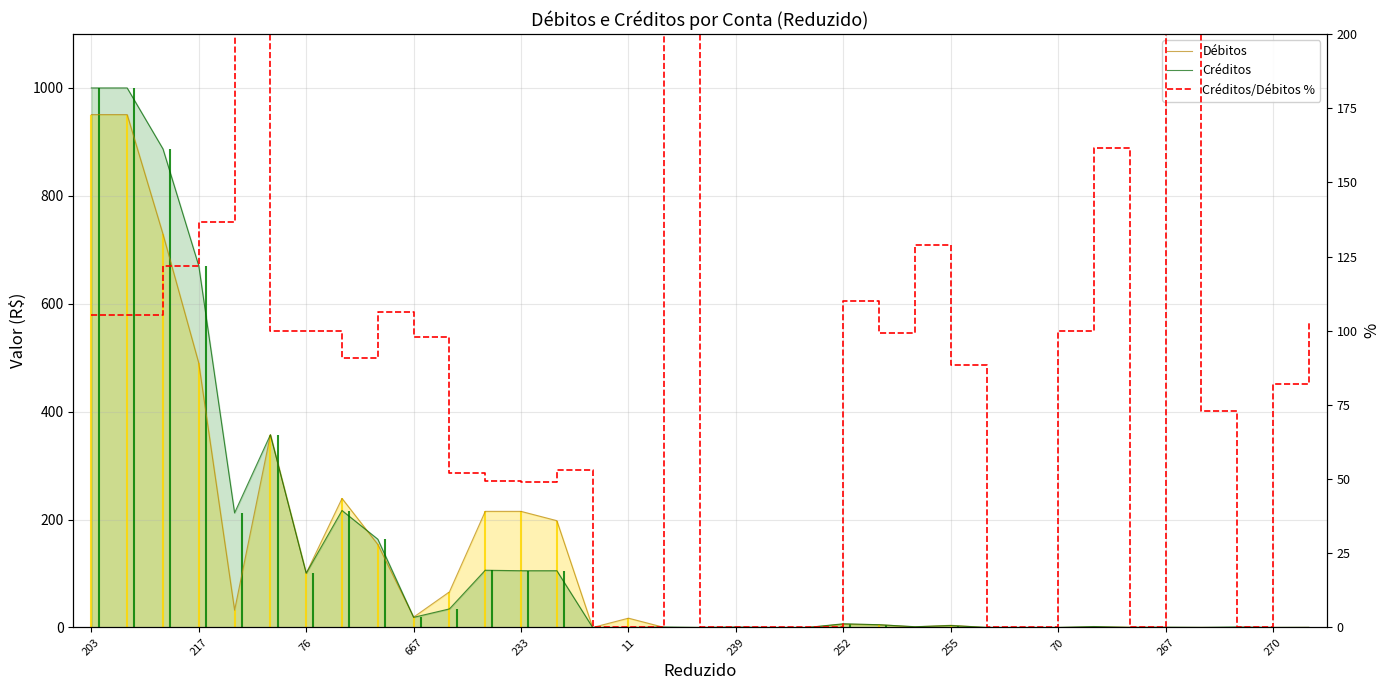

True or false: Débitos has more than 2 interior local peaks.

True